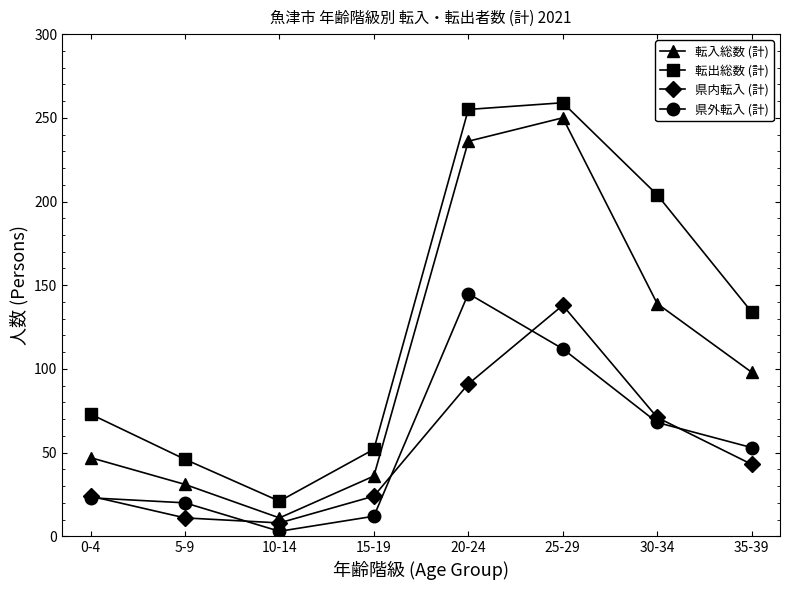

What are all the series names shown in the legend?

転入総数 (計), 転出総数 (計), 県内転入 (計), 県外転入 (計)